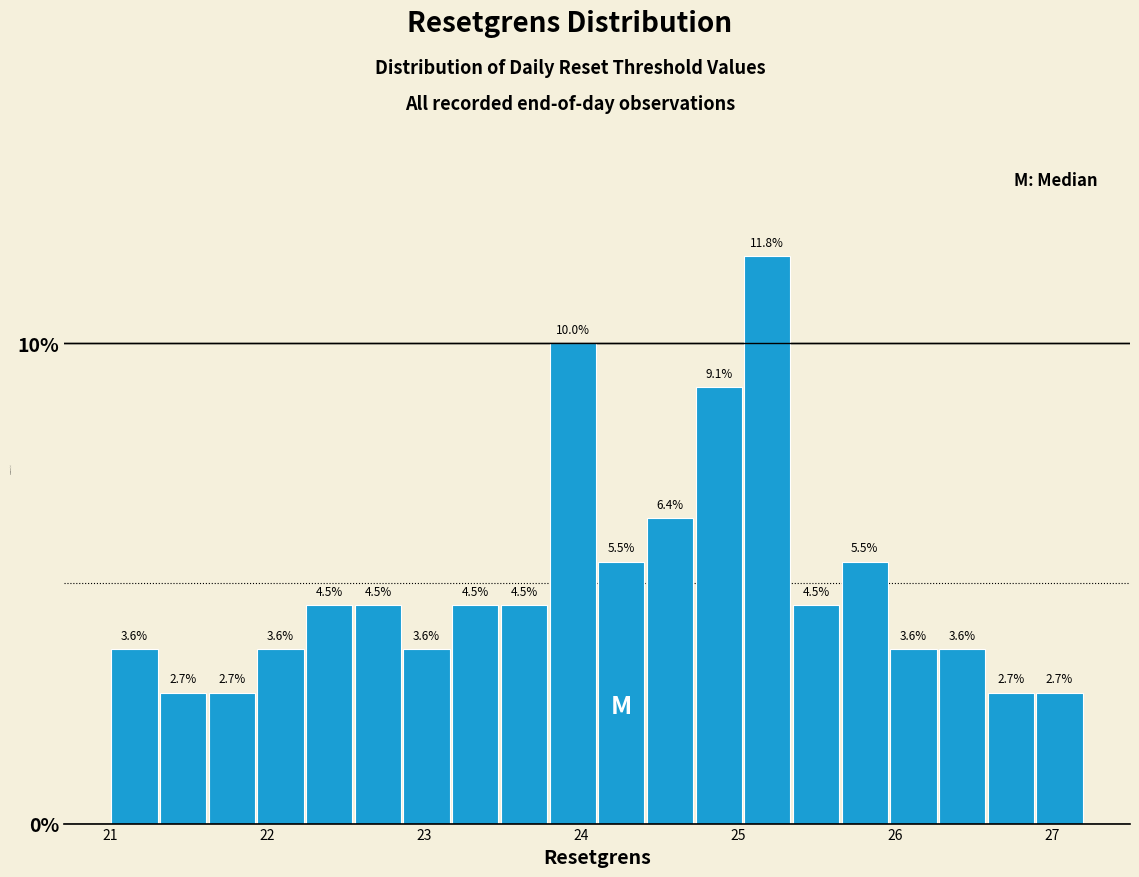

Read against the x-axis, roughly where is the centre of the tallest bar?

25.2